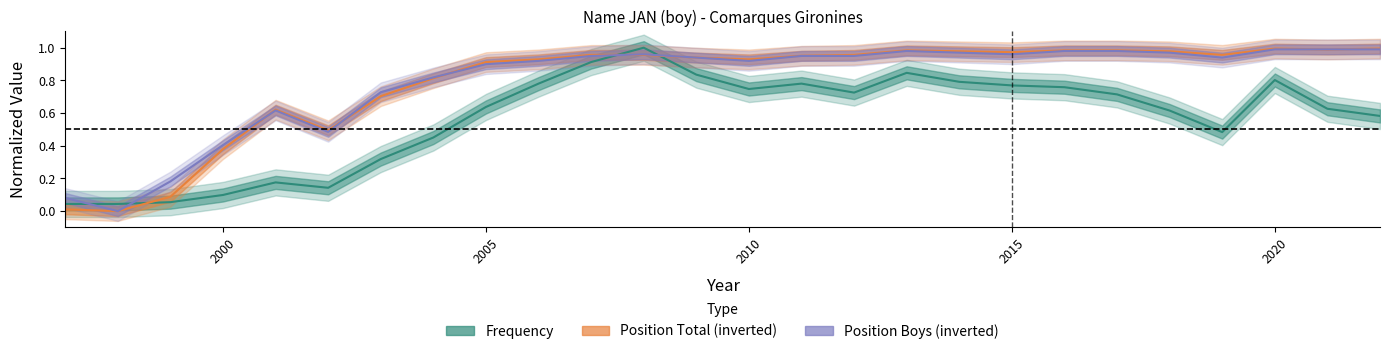

True or false: Position Boys has more than 2 interior local peaks.

True